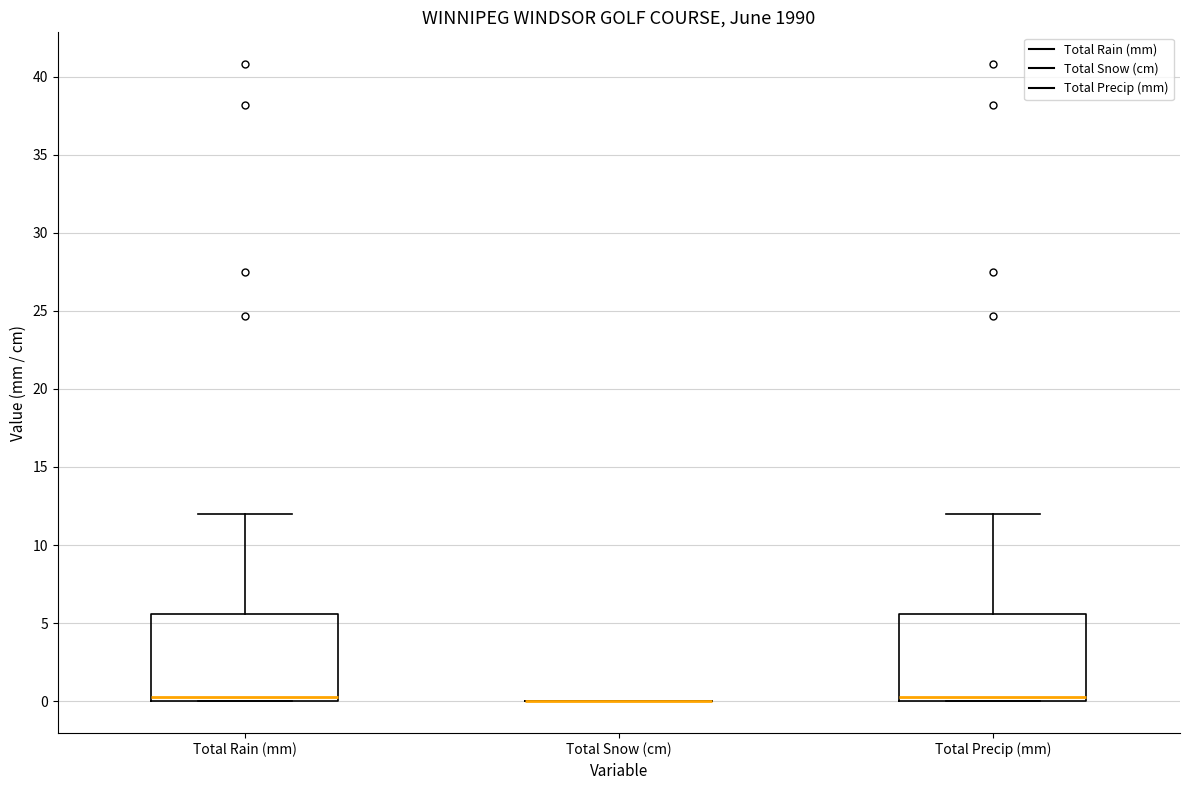

Reading left to right, read every box against the y-axis: the position of its median line, the range the box covers, and the ends of its whiskers. The values are not printed on the chart, so give them approximately, as read against the axis.

Total Rain (mm): median 0.5, box 0.0 to 5.5, whiskers 0.0 to 12.0
Total Snow (cm): box collapsed to a line at 0.0, whiskers 0.0 to 0.0
Total Precip (mm): median 0.5, box 0.0 to 5.5, whiskers 0.0 to 12.0